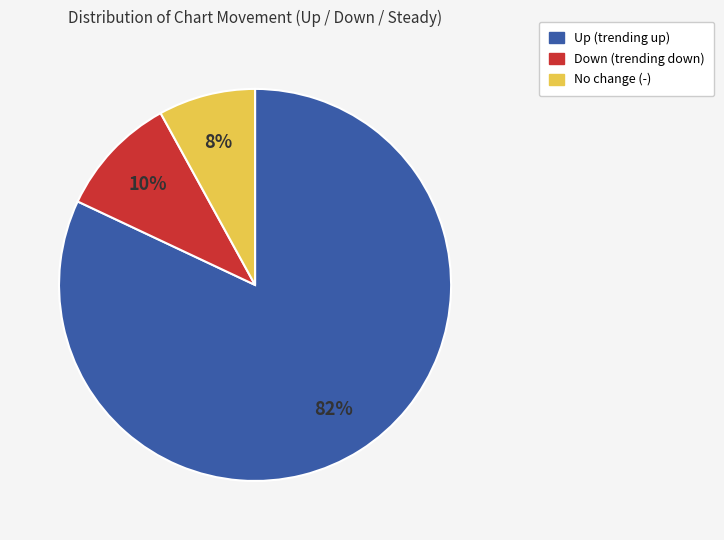

To the nearest percent, what is the difference between the largest and smallest slice percentages?

74%